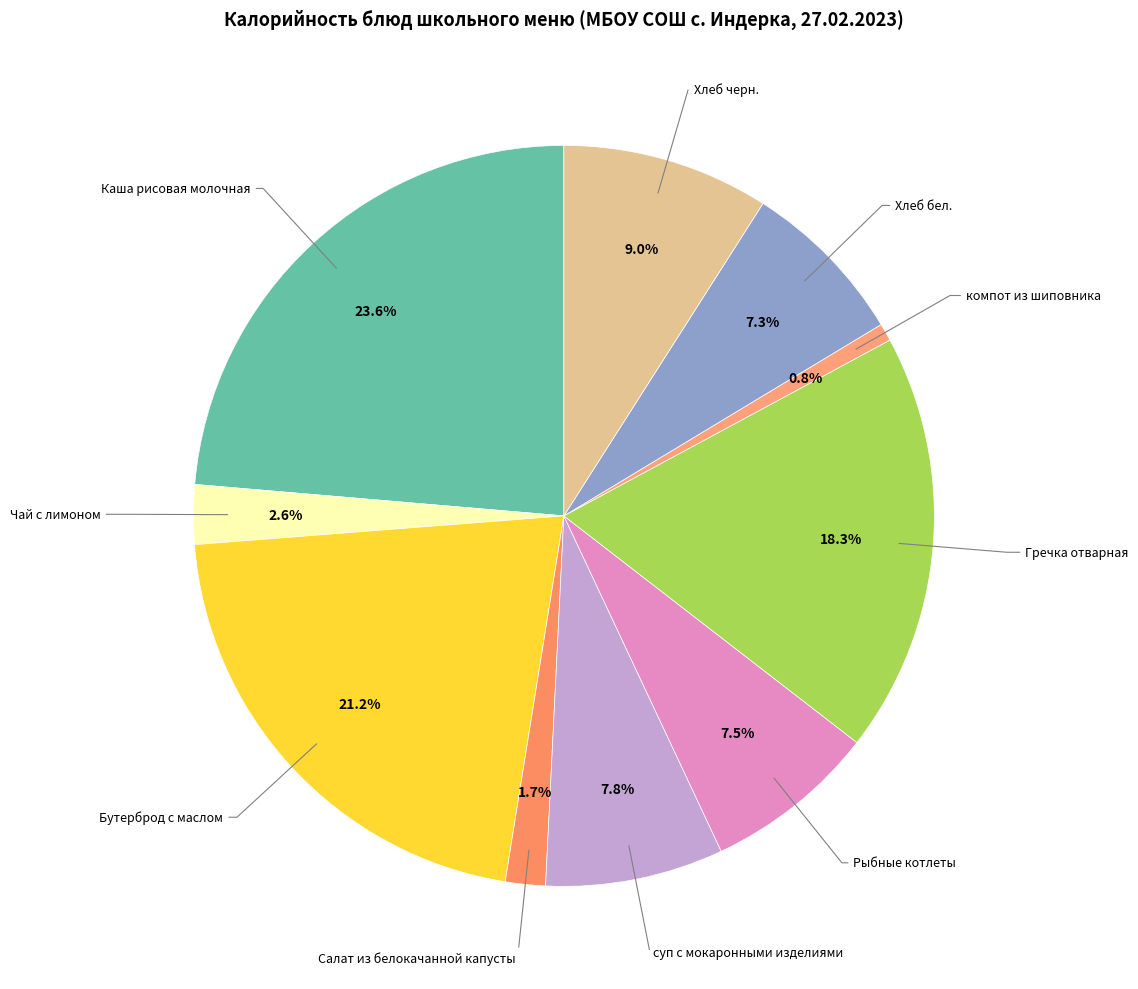

To the nearest percent, what is the difference between the largest and smallest slice percentages?

23%